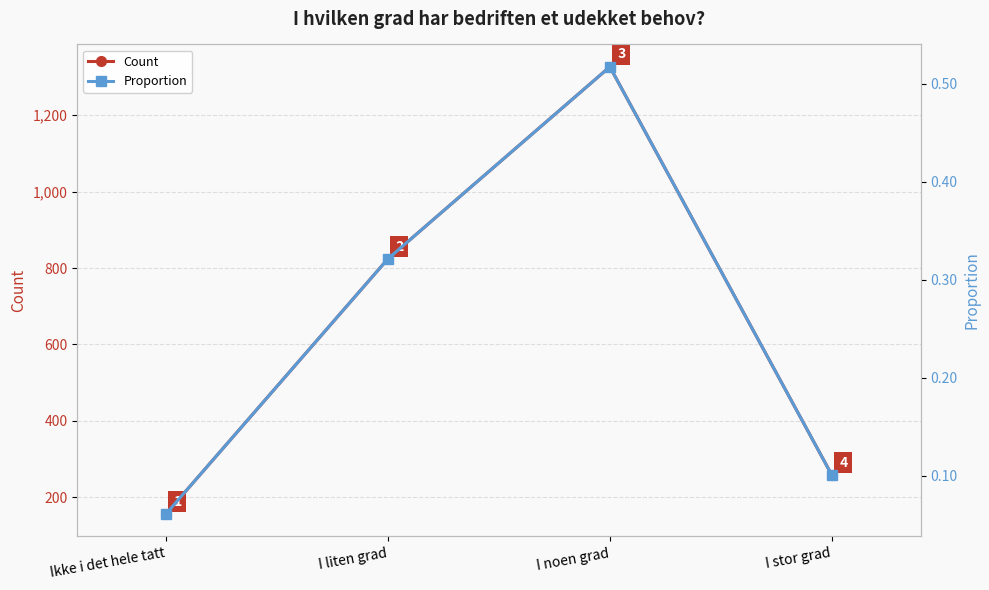

True or false: Proportion and Count intersect in this chart.

False